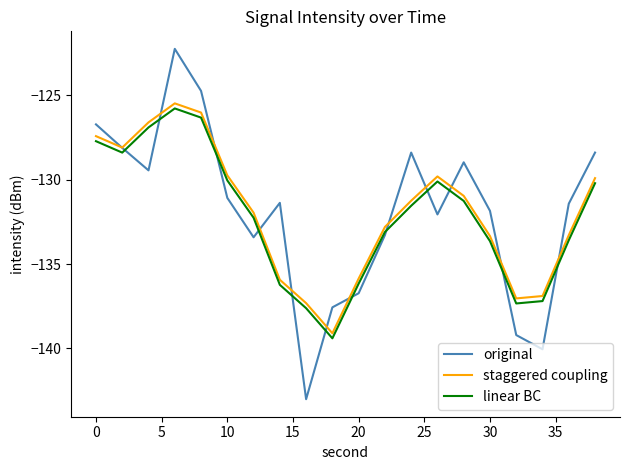

True or false: staggered coupling and linear BC cross at least once.

False